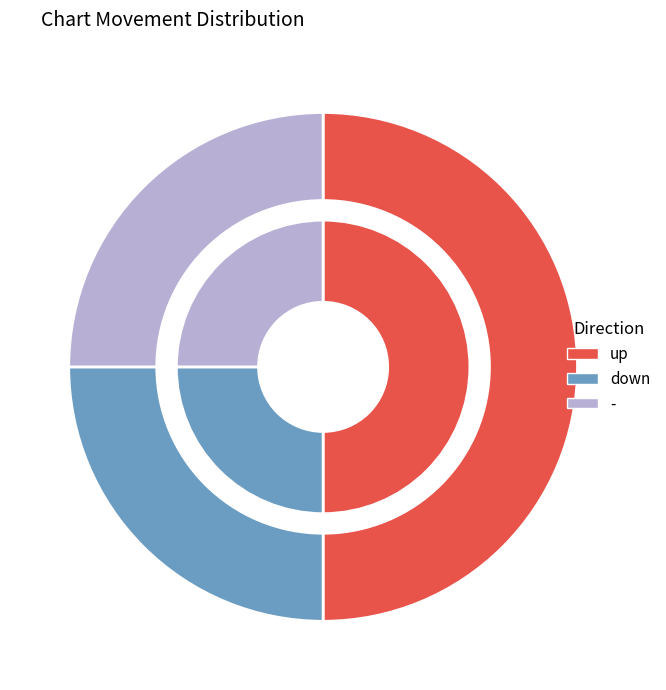

Rank the categories by value from lowest to highest.

-, down, up